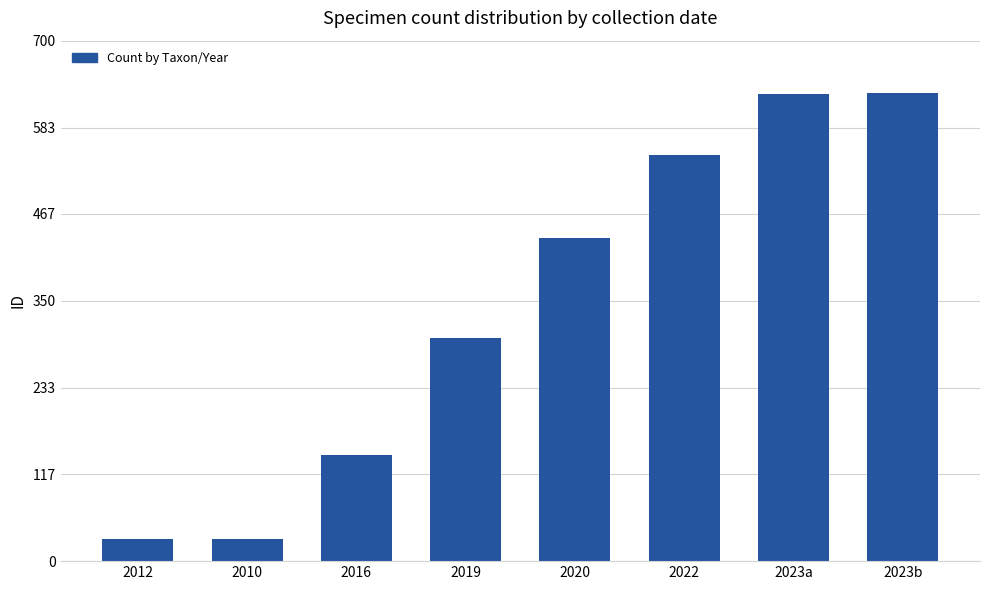

The value at 2020 is 434.0. True or false?

True